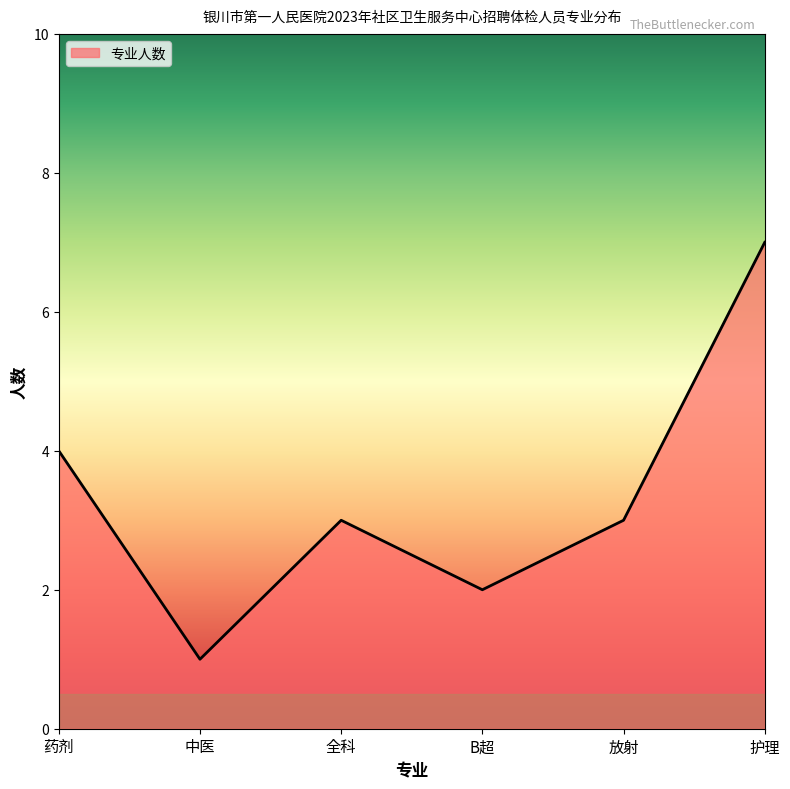

How many values are between 2 and 4?

4